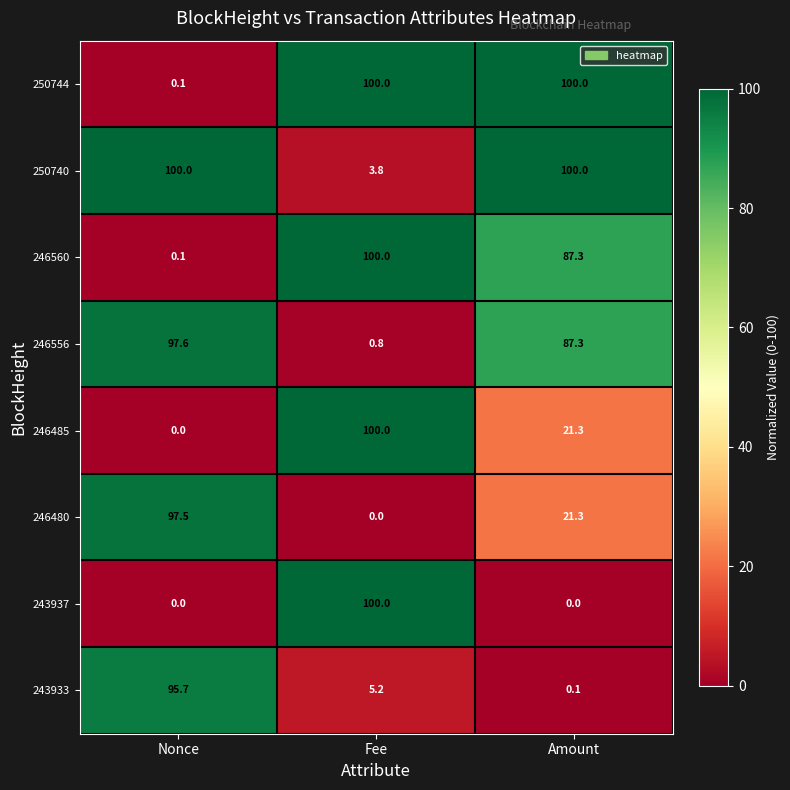

Where is 246560 nearest to the value 50?

Amount